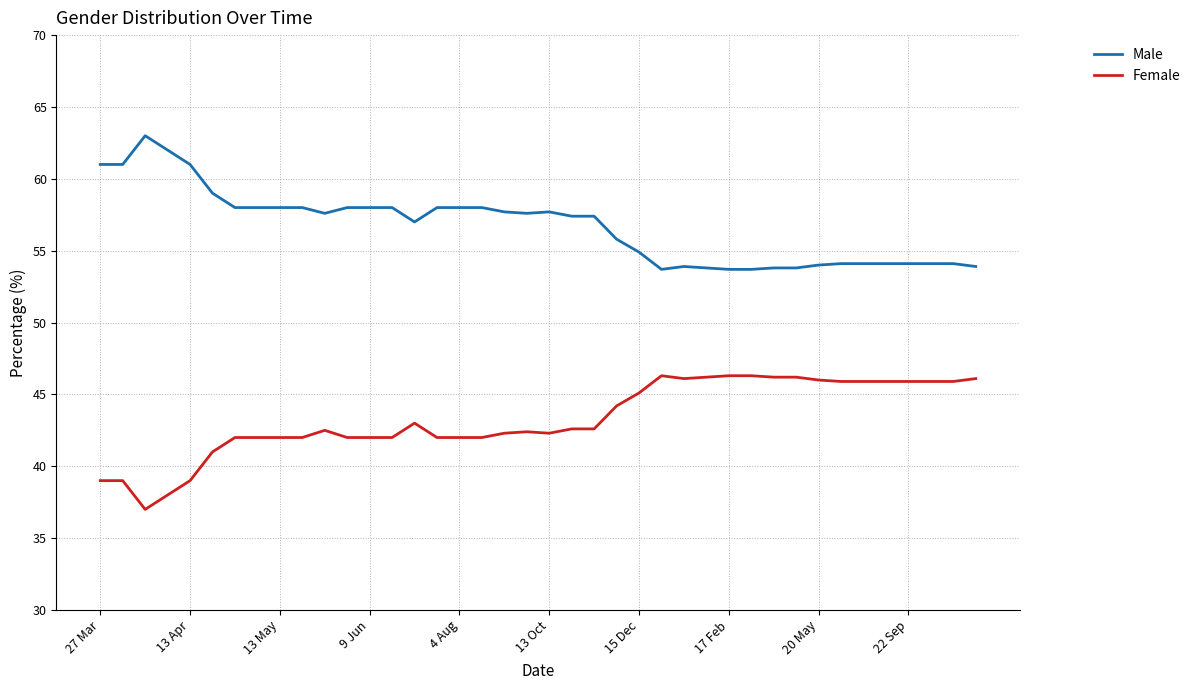

What is the greatest value displayed?

63.0